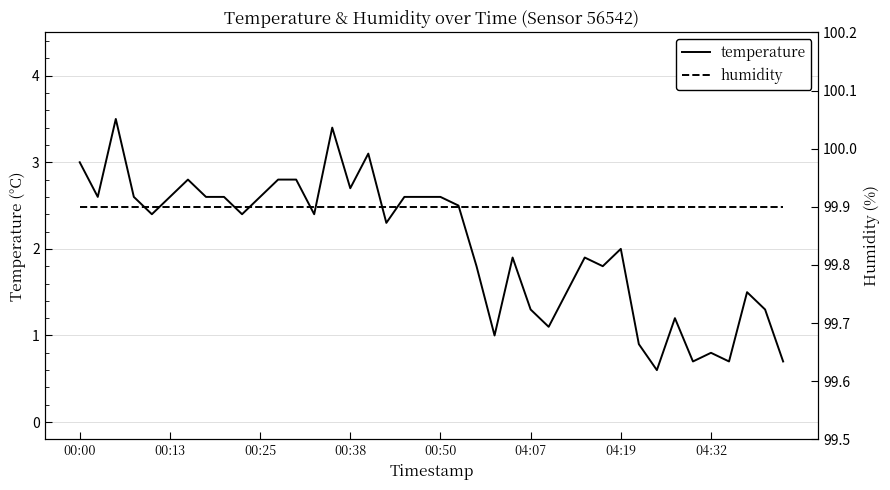

The value of humidity at 11 is 99.9. True or false?

True